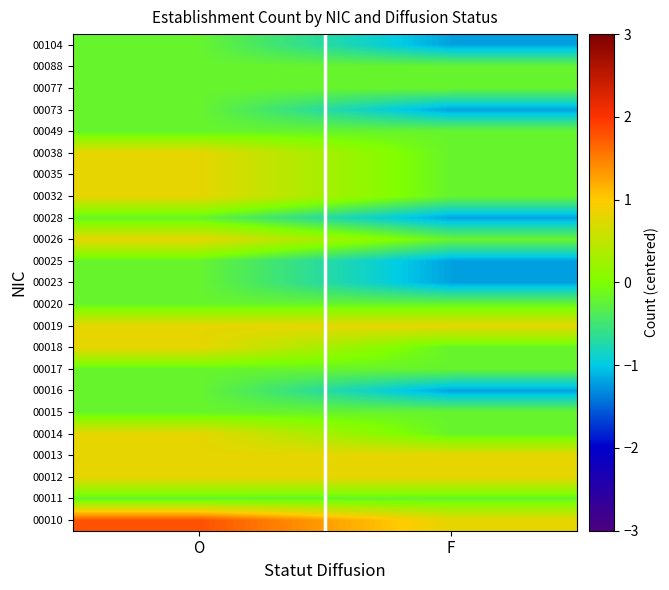

At which category is the sum across all series the highest?

O